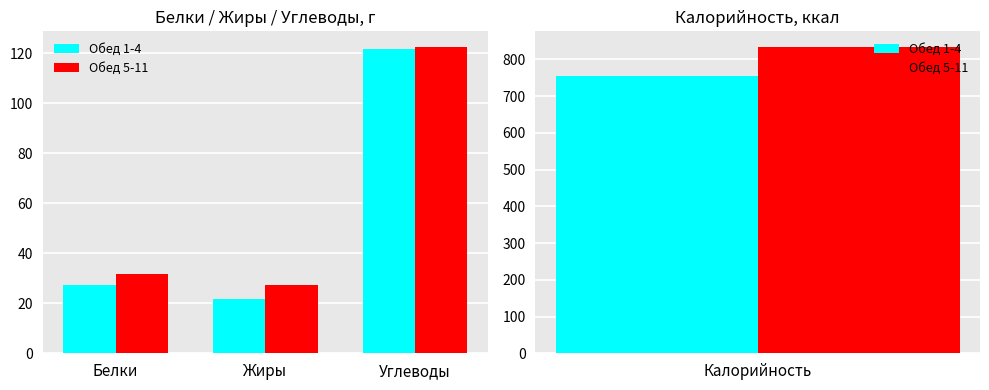

How many data points in Обед 5-11 are less than 31?

1